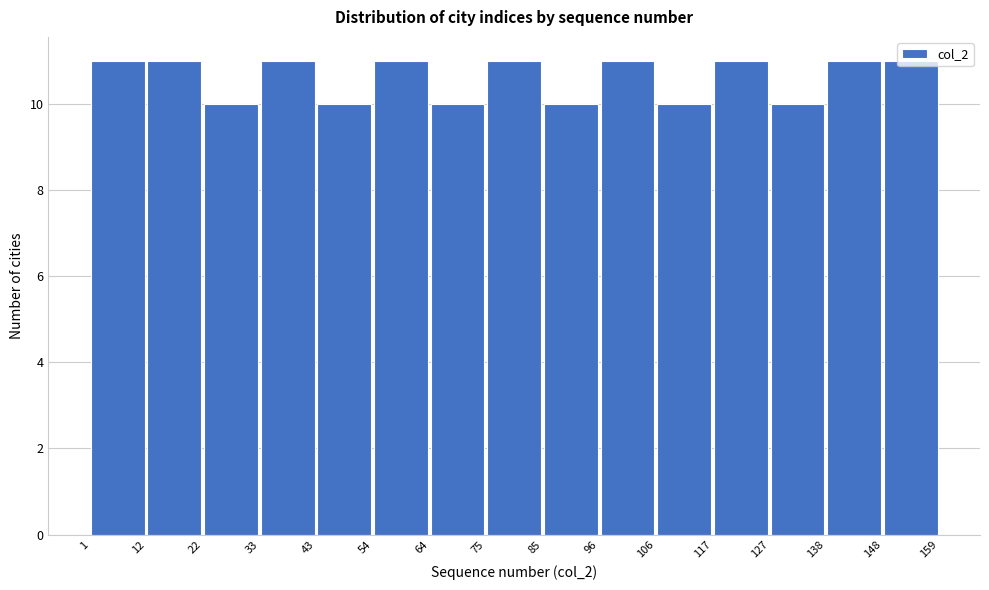

What is the height of the bar covering 127 to 138 on the x-axis? The values are not printed on the chart, so give them approximately, as read against the axis.

10